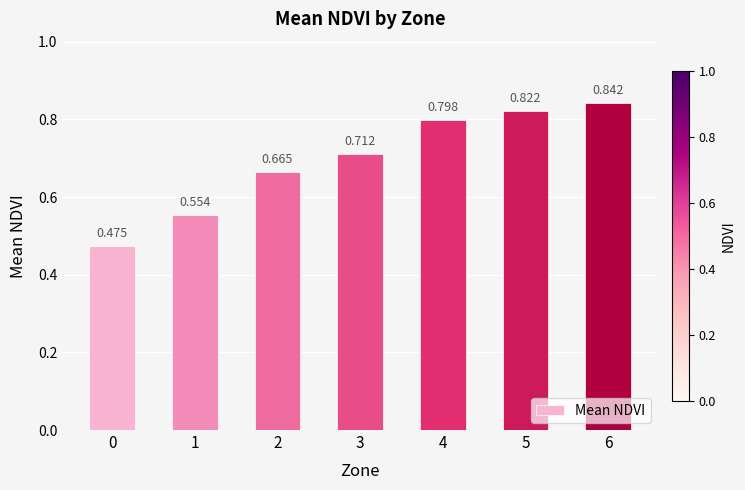

Which has a higher value, 0 or 4?

4